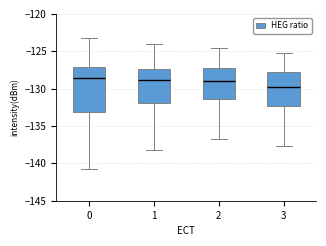

Which box has the lowest median line?

3